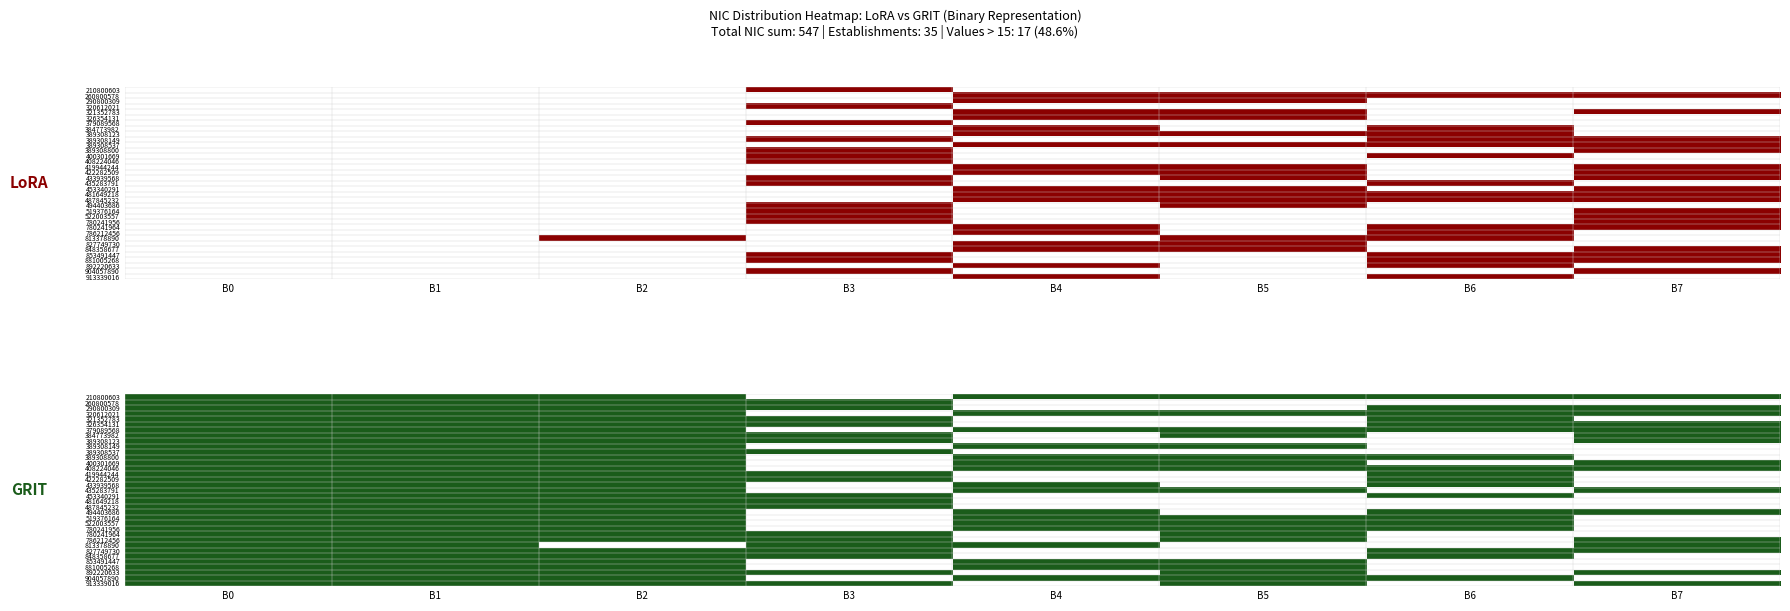

The 389308537 series shows 0 at B2. True or false?

False